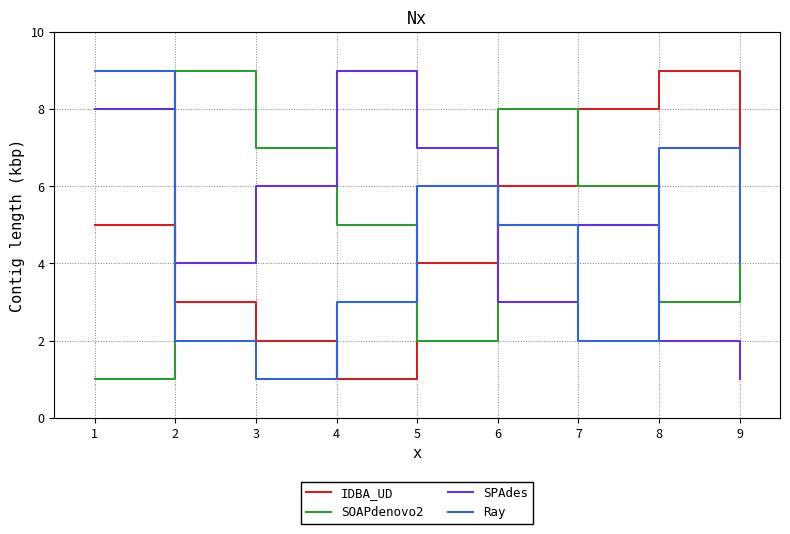

Reading right to left, transcribe all the data shown in this chart.

IDBA_UD: 7	9	8	6	4	1	2	3	5
SOAPdenovo2: 4	3	6	8	2	5	7	9	1
SPAdes: 1	2	5	3	7	9	6	4	8
Ray: 4	7	2	5	6	3	1	2	9